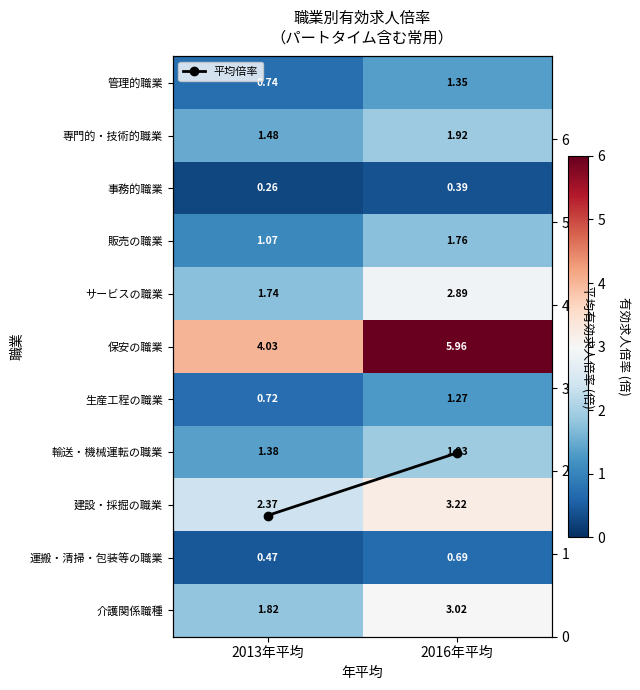

Is the value of 建設・採掘の職業 at 2013年平均 greater than the value of 事務的職業 at 2013年平均?

Yes